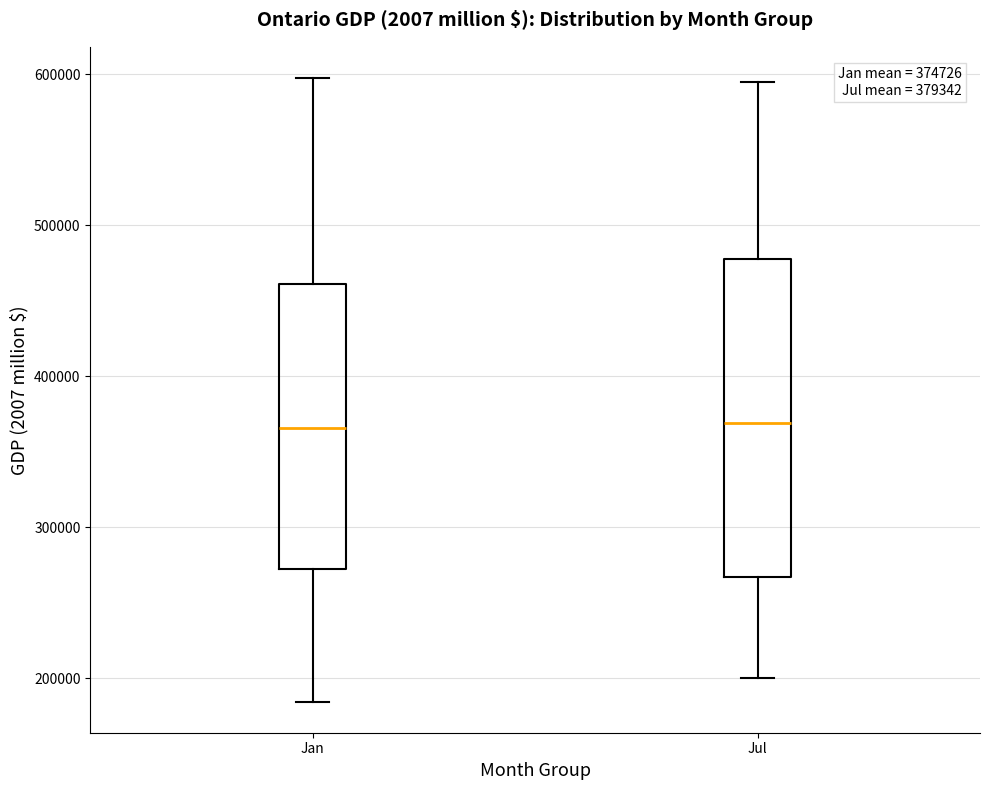

Which box is the tallest, from its lower edge to its upper edge?

Jul